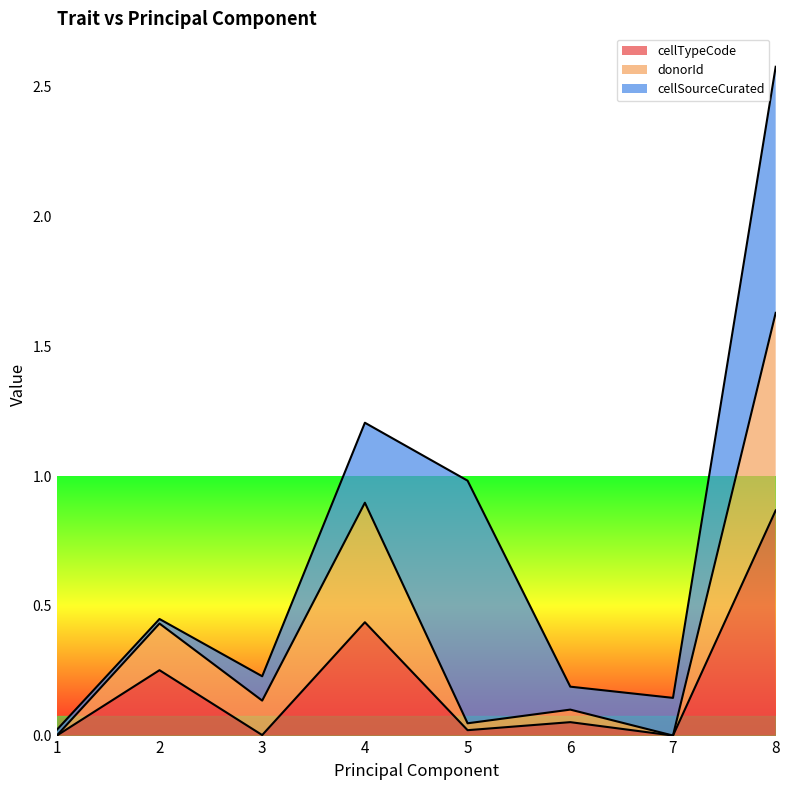

Which category has the highest value in the cellTypeCode series?

8